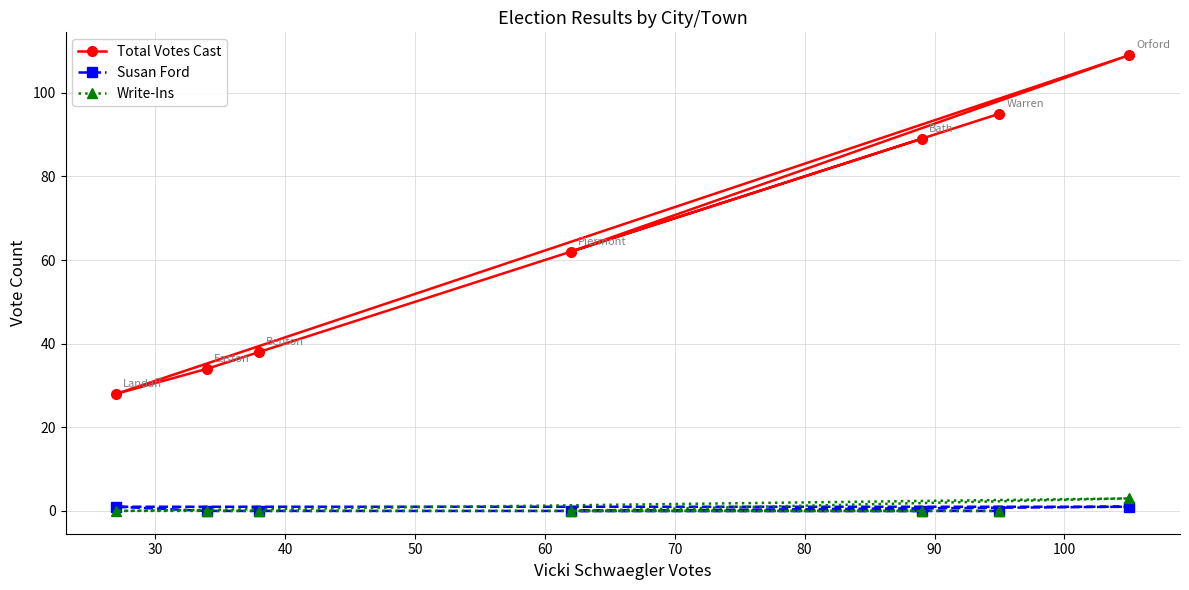

What is the average value of the Total Votes Cast series?

65